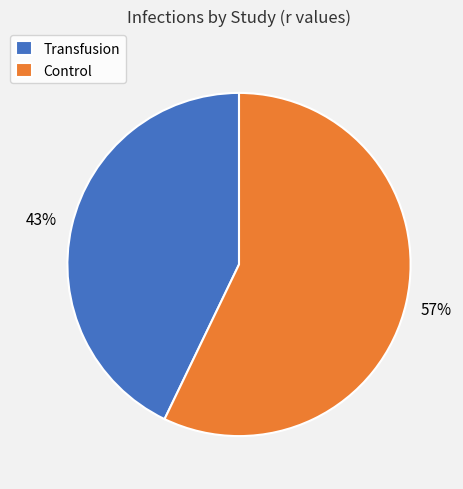

Is the sum of Control and Transfusion greater than half?

Yes